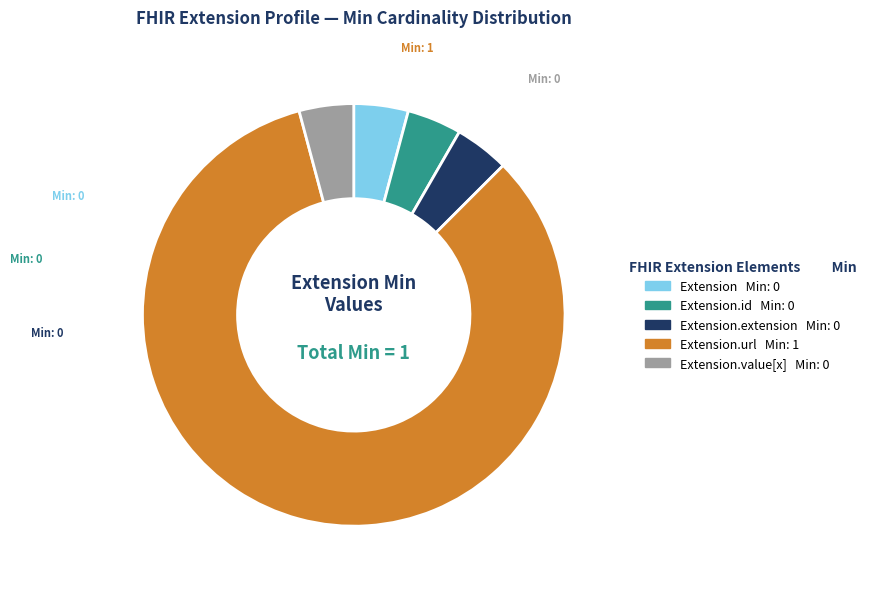

How many slices are in this pie chart?

5